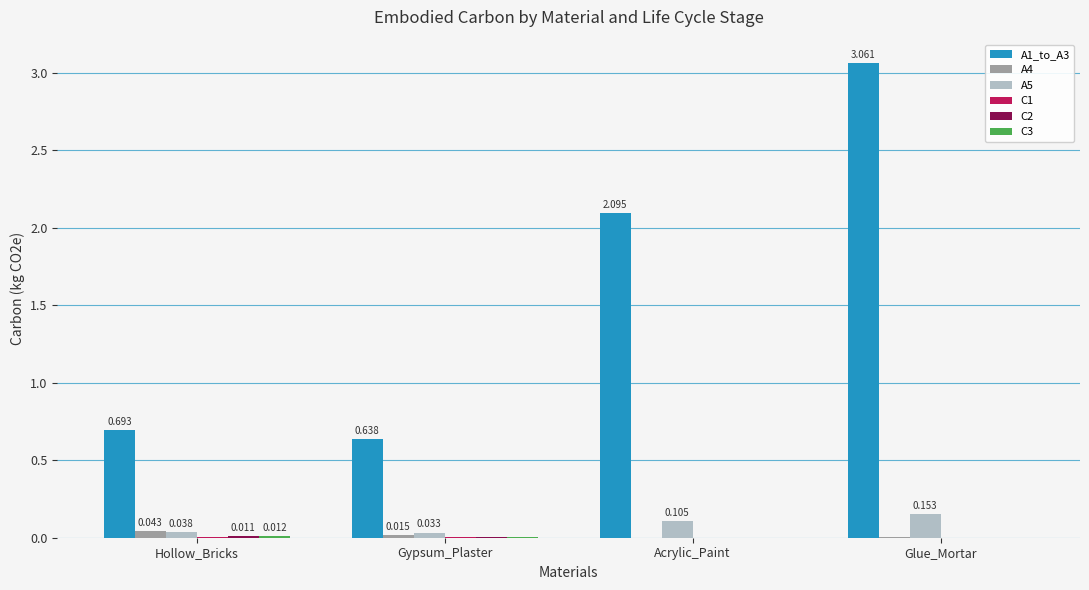

Which series changed the most between Gypsum_Plaster and Acrylic_Paint?

A1_to_A3